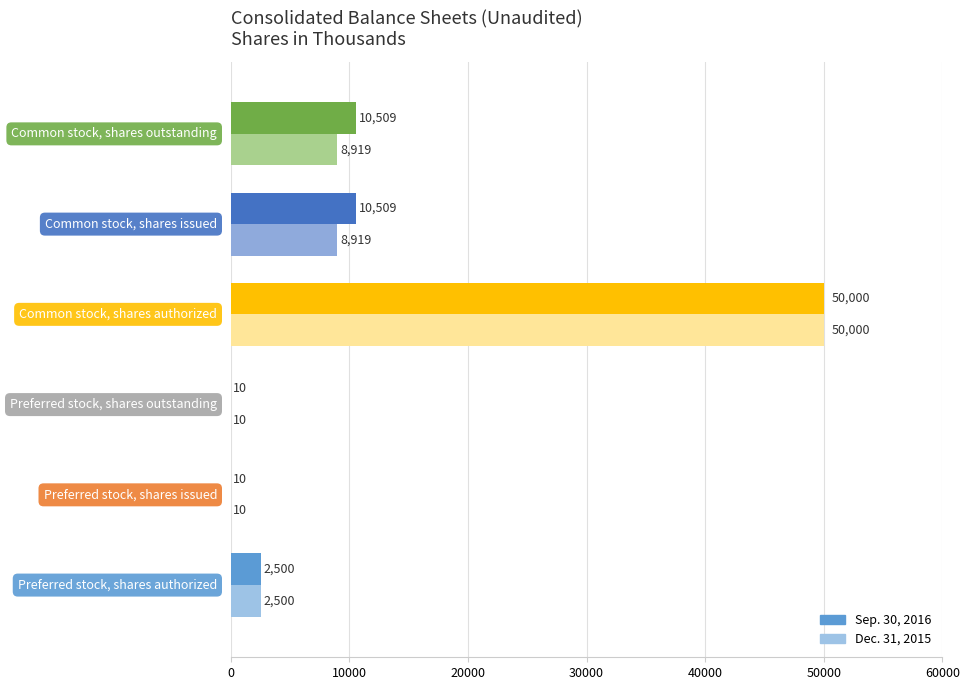

Which series has the largest total across all categories?

Sep. 30, 2016